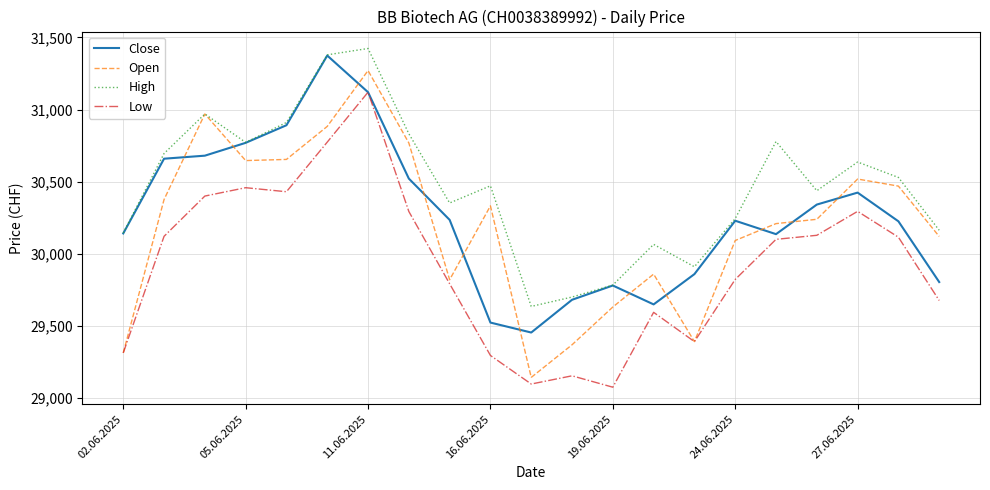

Is this an area chart (filled region under the line)?

No